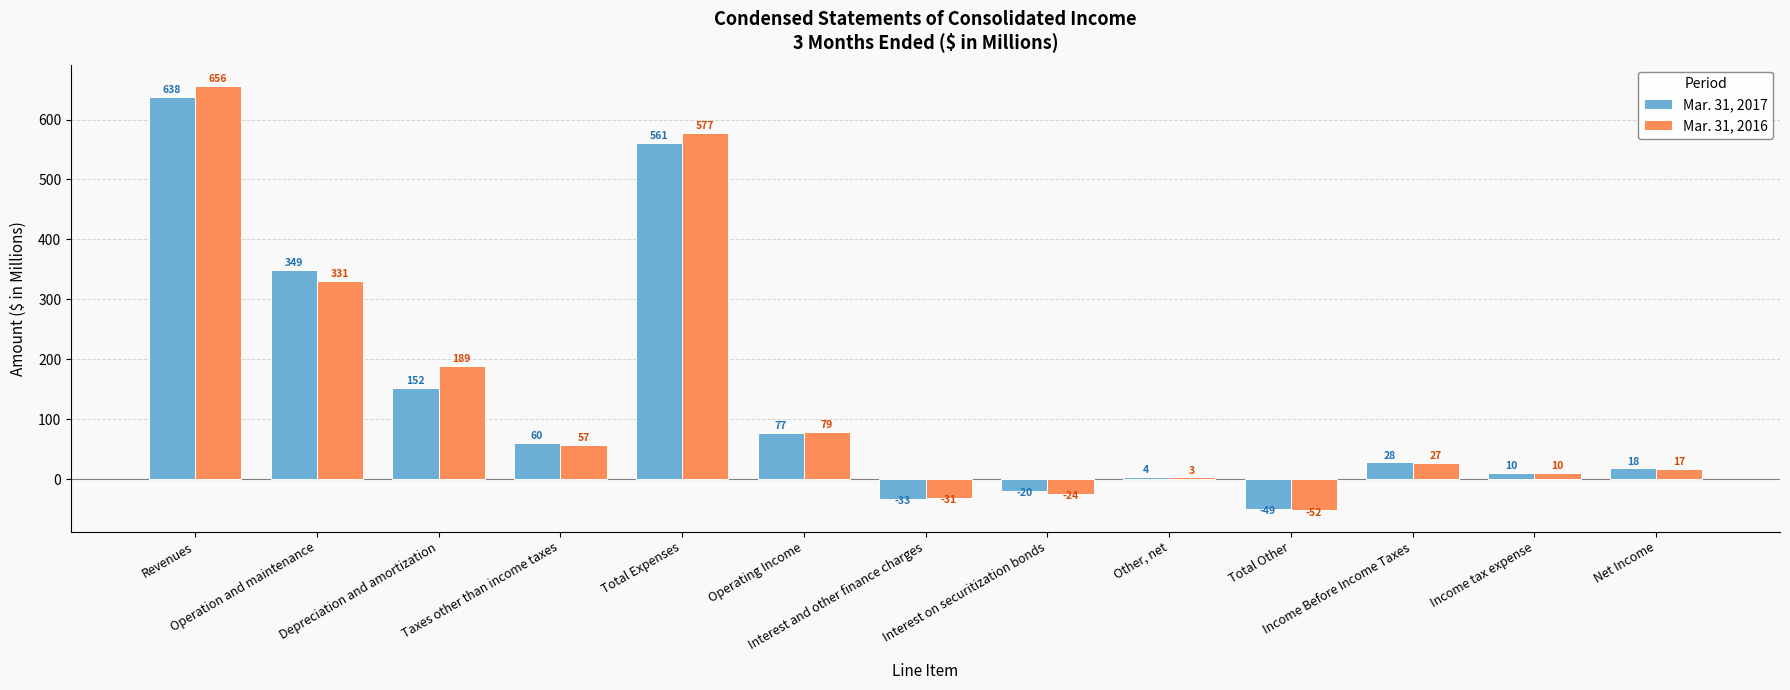

Reading left to right, extract all data points from this chart.

Mar. 31, 2017: Revenues=638	Operation and maintenance=349	Depreciation and amortization=152	Taxes other than income taxes=60	Total Expenses=561	Operating Income=77	Interest and other finance charges=-33	Interest on securitization bonds=-20	Other, net=4	Total Other=-49	Income Before Income Taxes=28	Income tax expense=10	Net Income=18
Mar. 31, 2016: Revenues=656	Operation and maintenance=331	Depreciation and amortization=189	Taxes other than income taxes=57	Total Expenses=577	Operating Income=79	Interest and other finance charges=-31	Interest on securitization bonds=-24	Other, net=3	Total Other=-52	Income Before Income Taxes=27	Income tax expense=10	Net Income=17